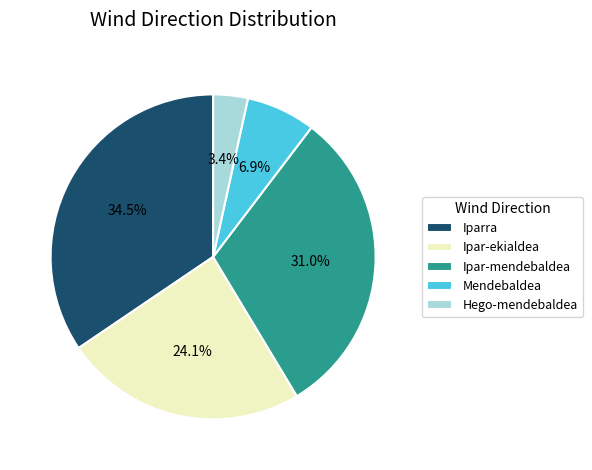

What percentage is NOT represented by Ipar-mendebaldea?

69.0%